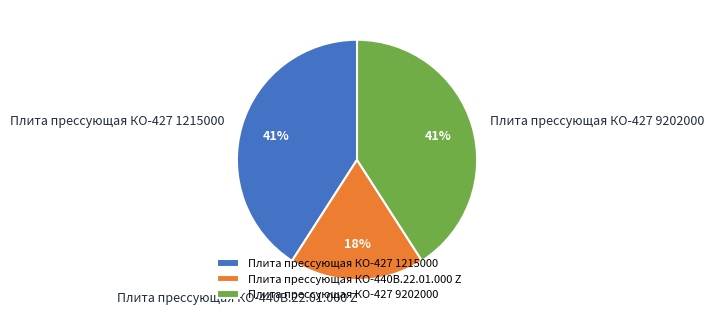

Is there a majority slice in this chart?

No